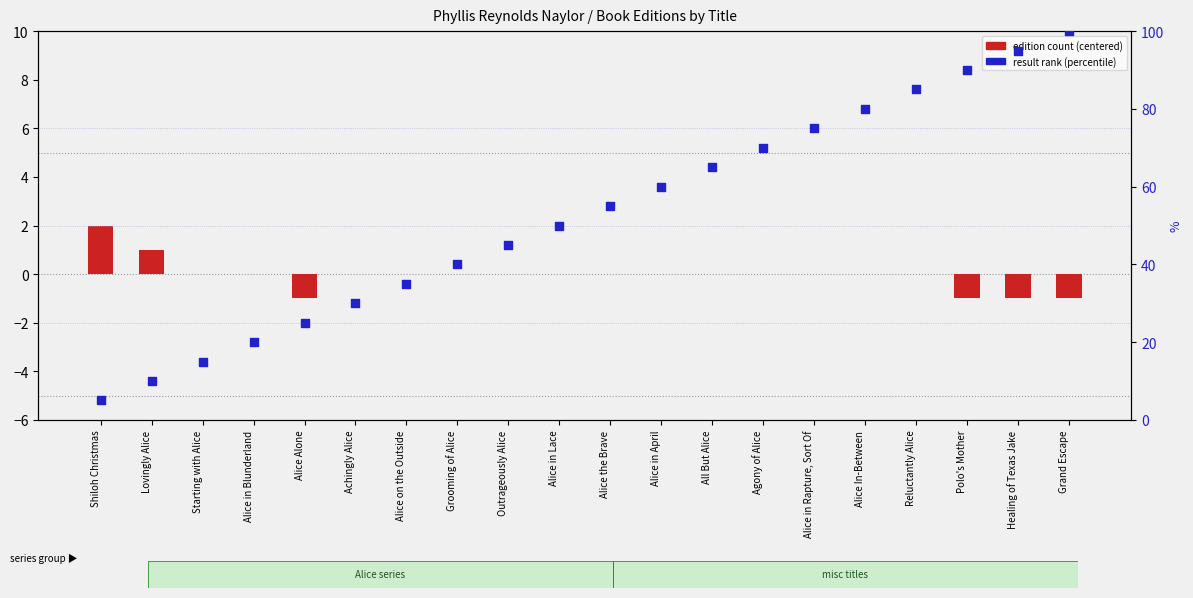

What are all the series names shown in the legend?

edition count (centered), result rank (percentile)